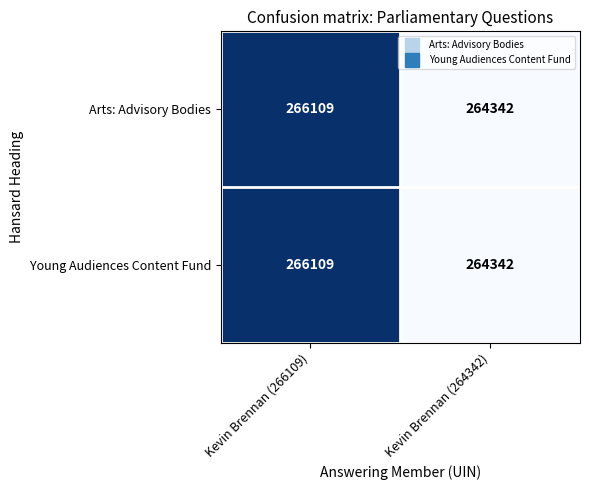

What is the sum of the Arts: Advisory Bodies values at Kevin Brennan (264342) and Kevin Brennan (266109)?

530451